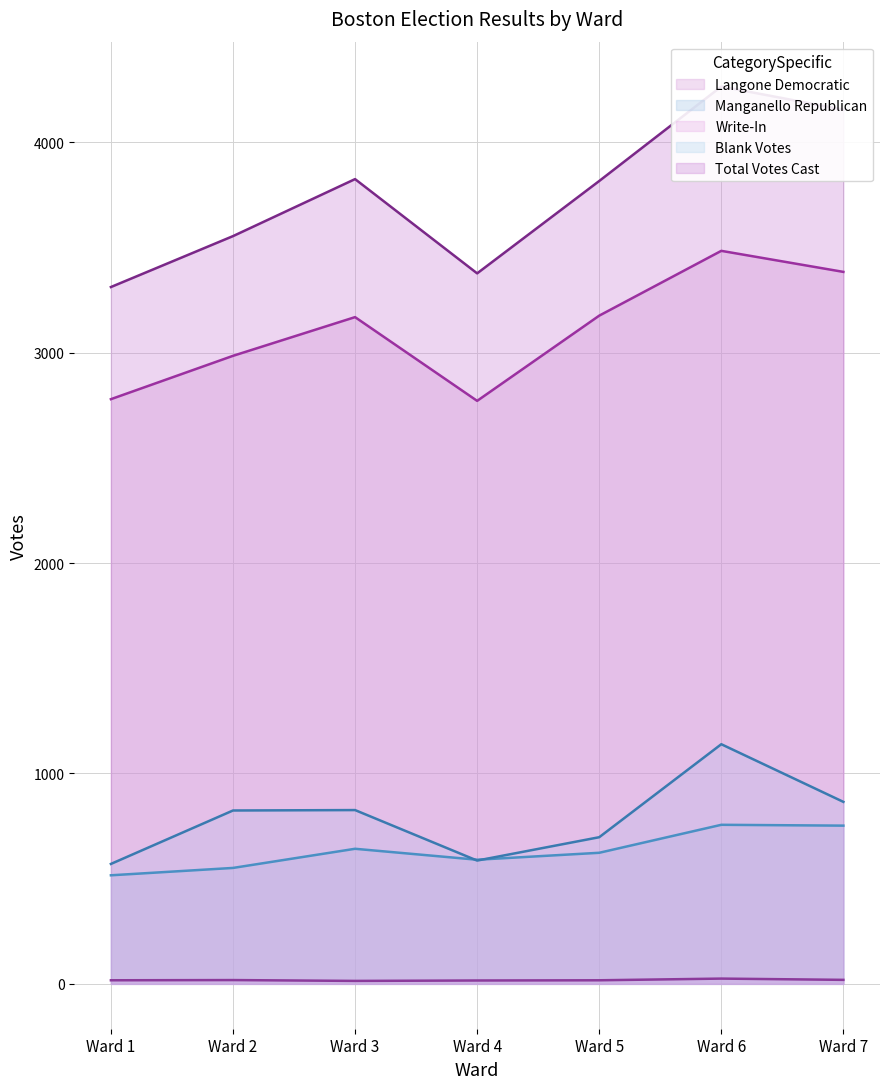

Rank the series by their maximum value, from highest to lowest.

Total Votes Cast, Langone Democratic, Blank Votes, Manganello Republican, Write-In